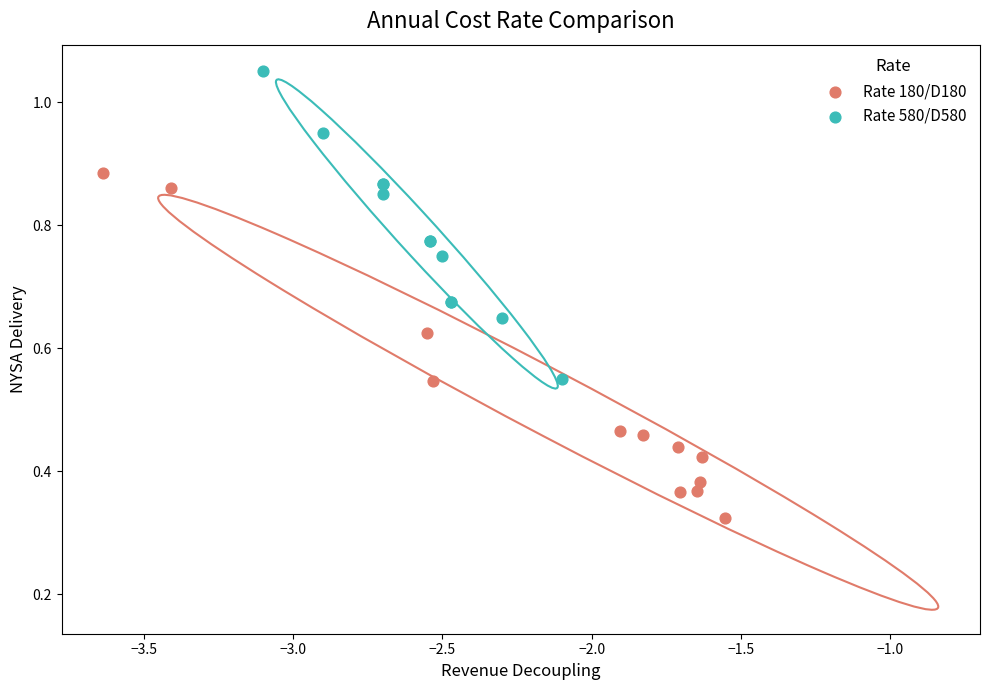

Which series reaches the minimum Y coordinate?

Rate 180/D180